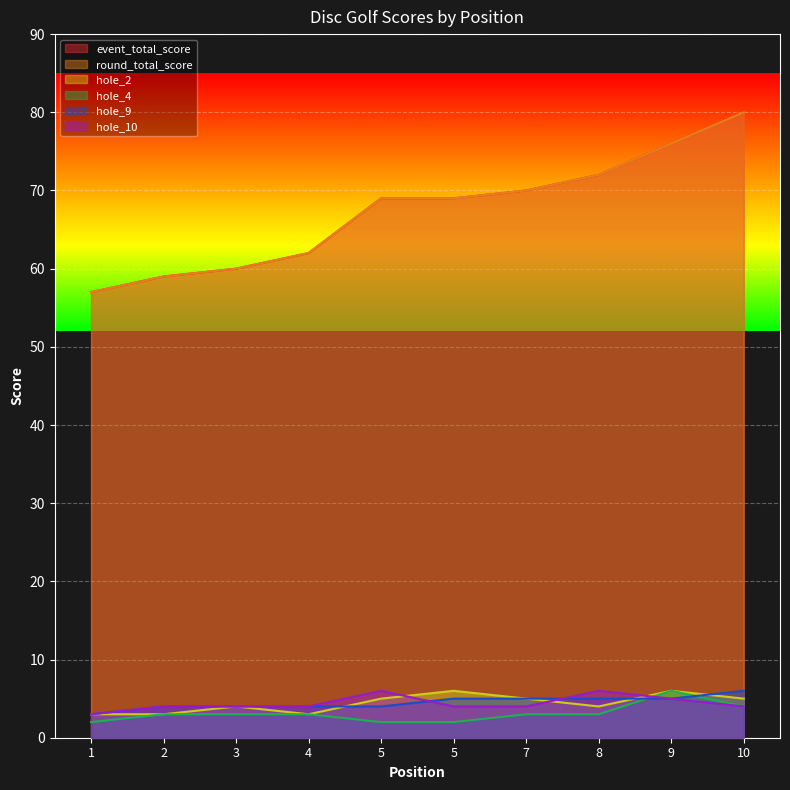

True or false: hole_9 has more than 1 points higher than both neighbors.

False